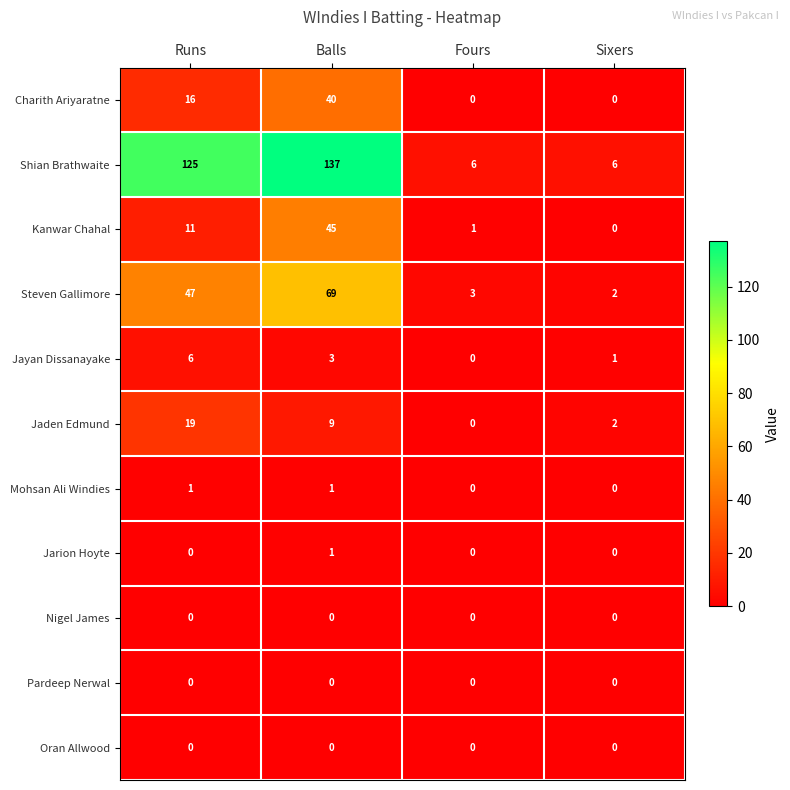

Which series has the largest range (max minus min)?

Shian Brathwaite